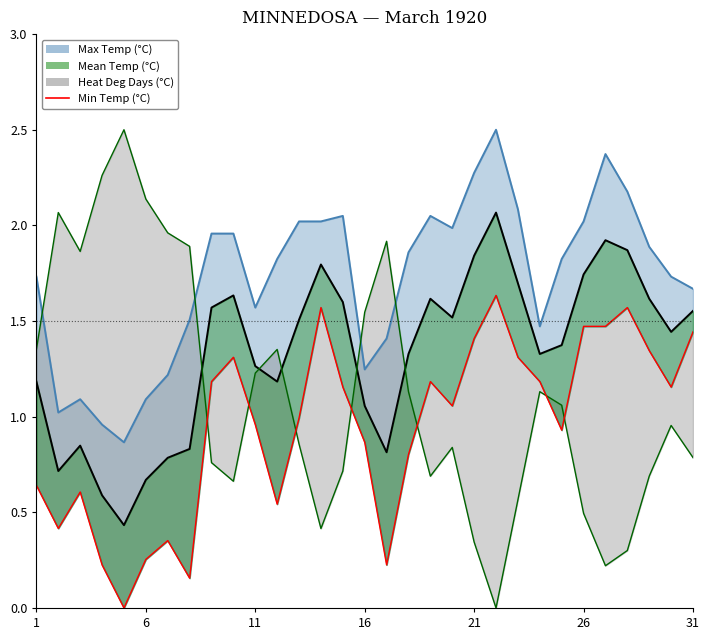

The chart shows a value of 0.1 at 16. True or false?

False